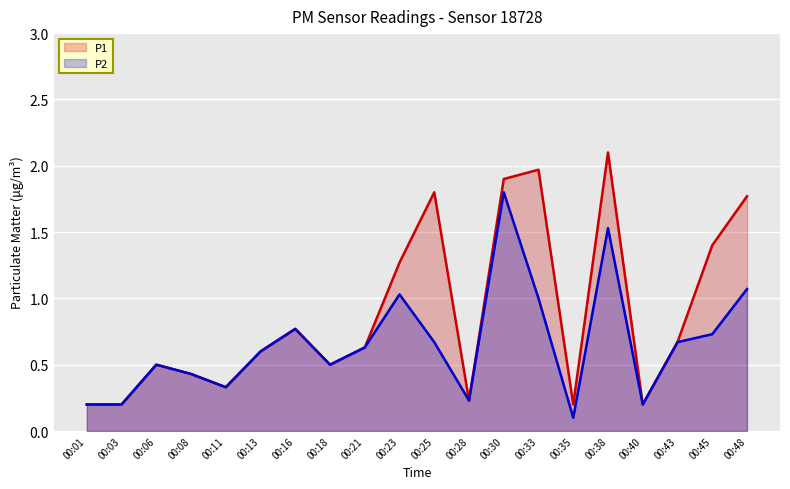

At which category does P2 reach its first local valley?

00:11